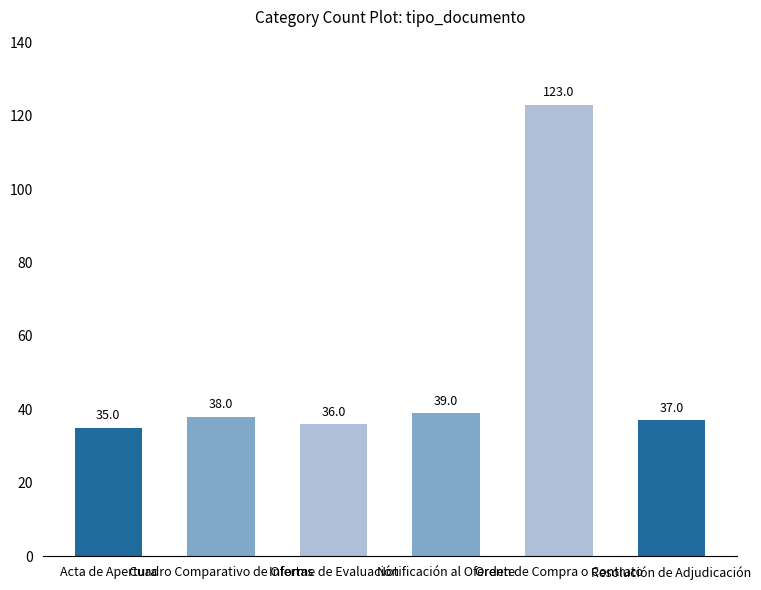

What is the change in value from Cuadro Comparativo de Ofertas to Resolución de Adjudicación?

-1